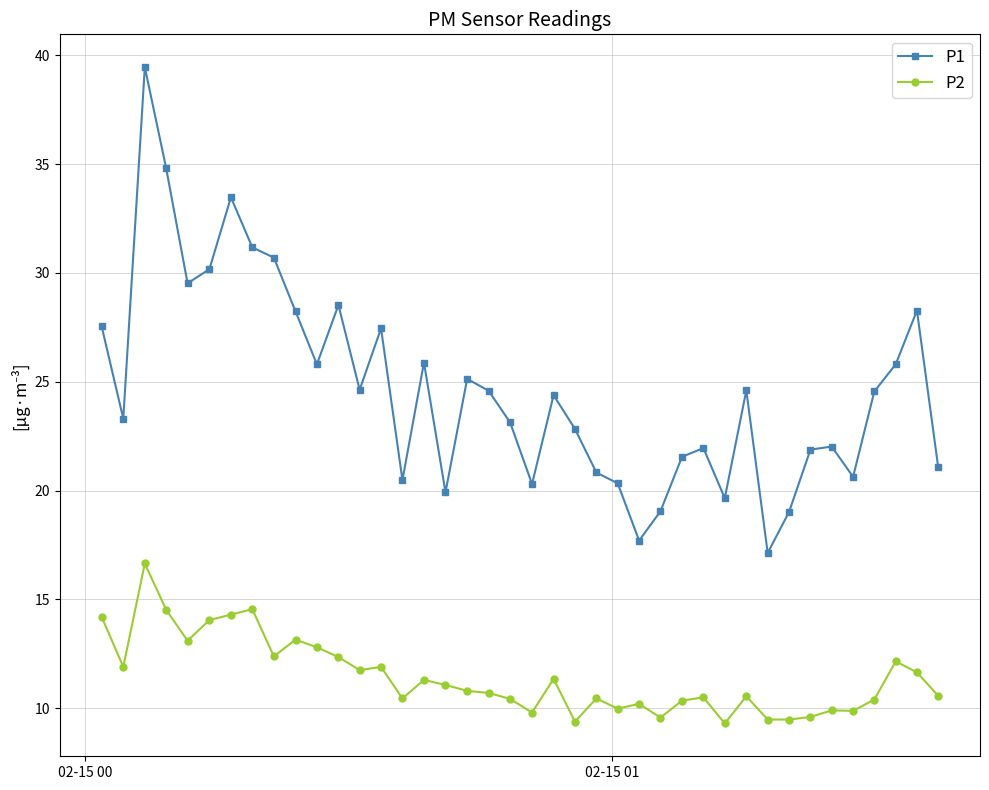

True or false: P2 has more than 0 points higher than both neighbors.

True